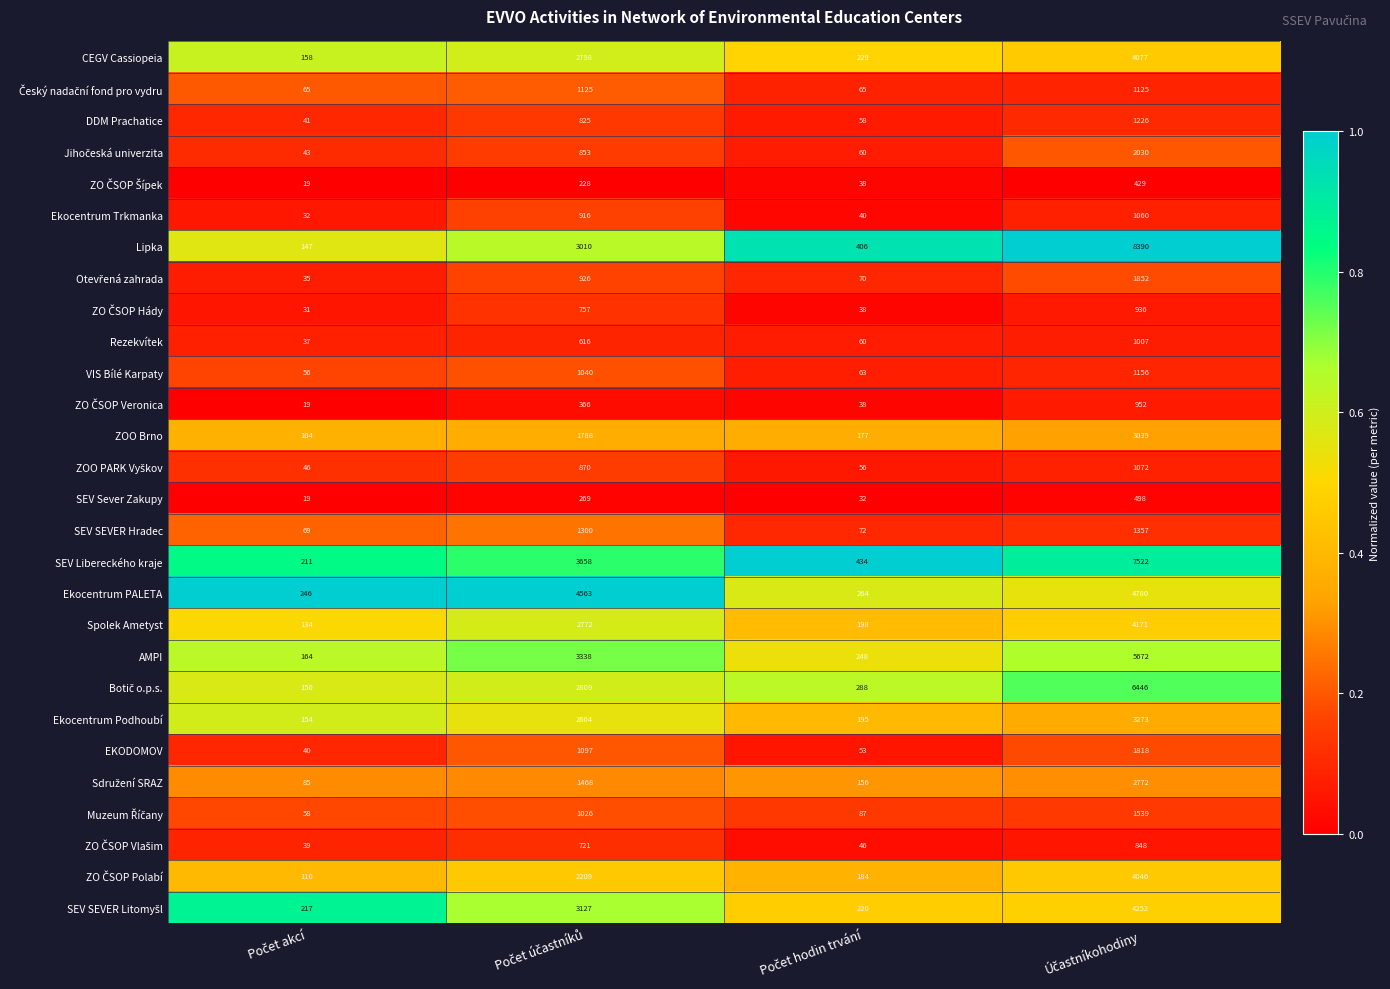

What is the difference between the maximum and minimum values in the ZOO Brno series?

2935